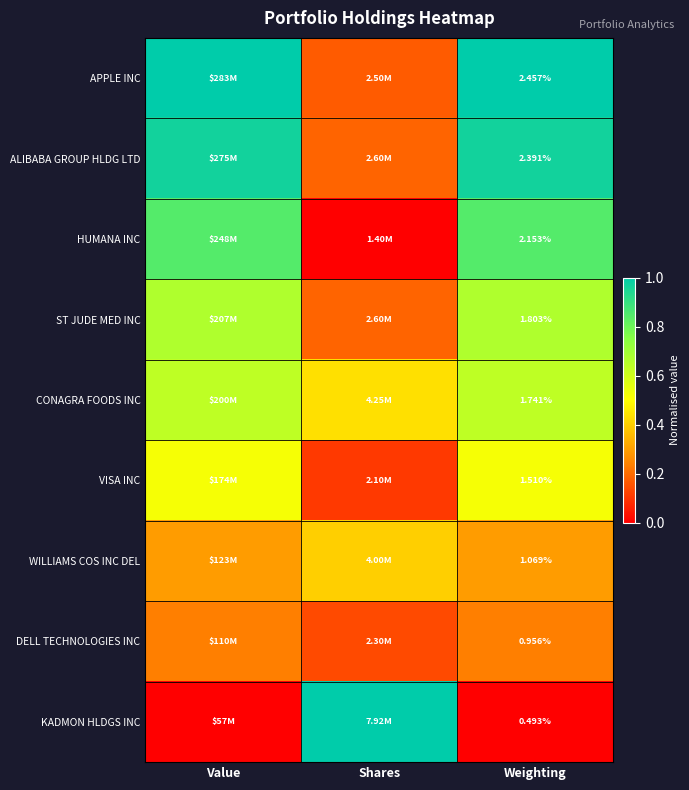

Which label corresponds to the largest value in the chart?

Value